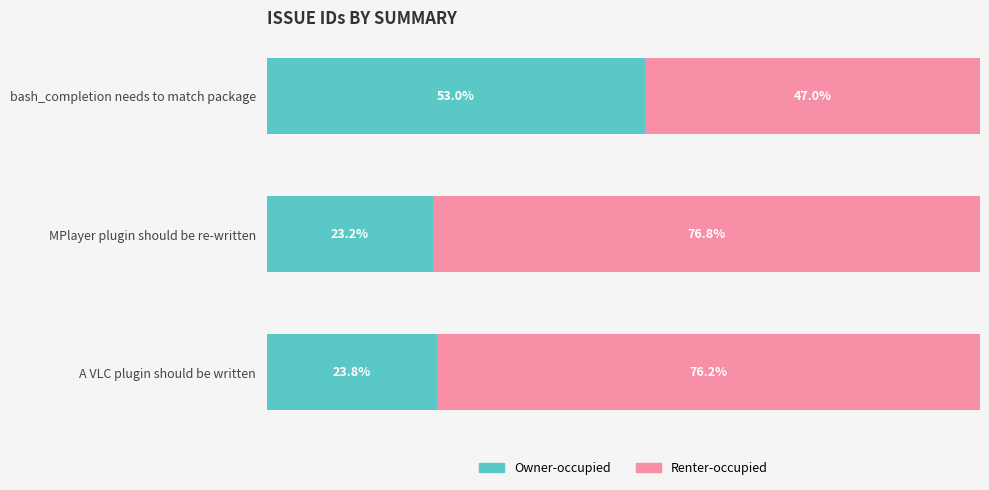

At which label does Owner-occupied reach its minimum?

MPlayer plugin should be re-written